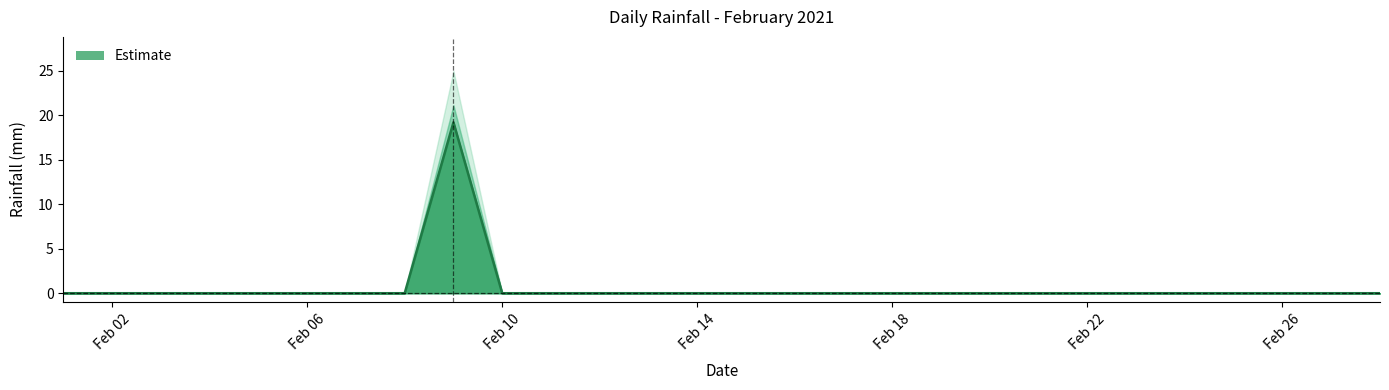

Reading right to left, list all the values displayed in this chart.

0.0	0.0	0.0	0.0	0.0	0.0	0.0	0.0	0.0	0.0	0.0	0.0	0.0	0.0	0.0	0.0	0.0	0.0	0.0	19.2	0.0	0.0	0.0	0.0	0.0	0.0	0.0	0.0